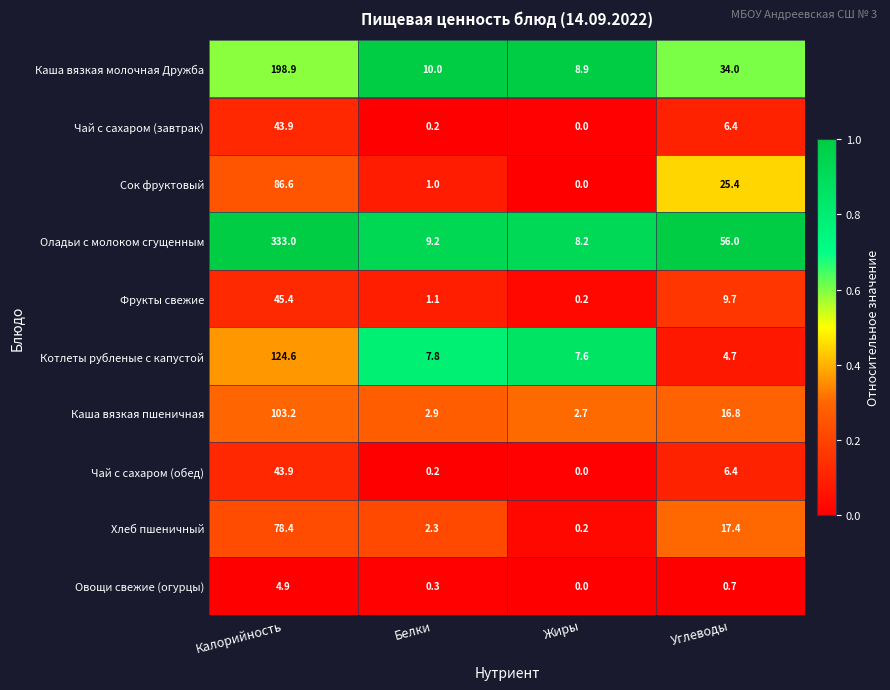

Which series has the largest range (max minus min)?

Оладьи с молоком сгущенным